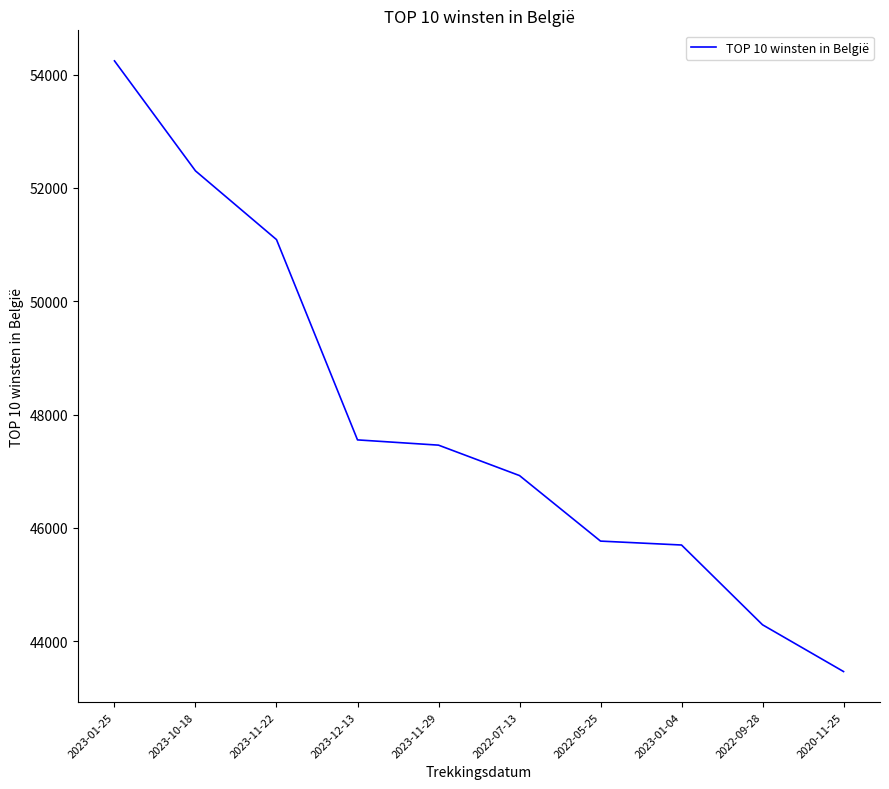

What is the minimum value shown in the chart?

43465.5